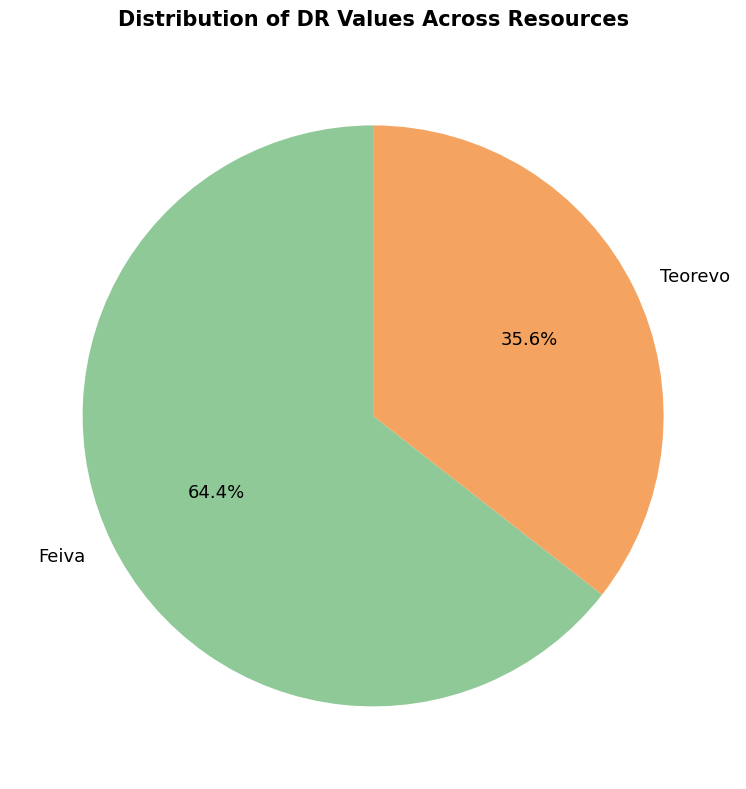

Count the number of slices in the pie.

2